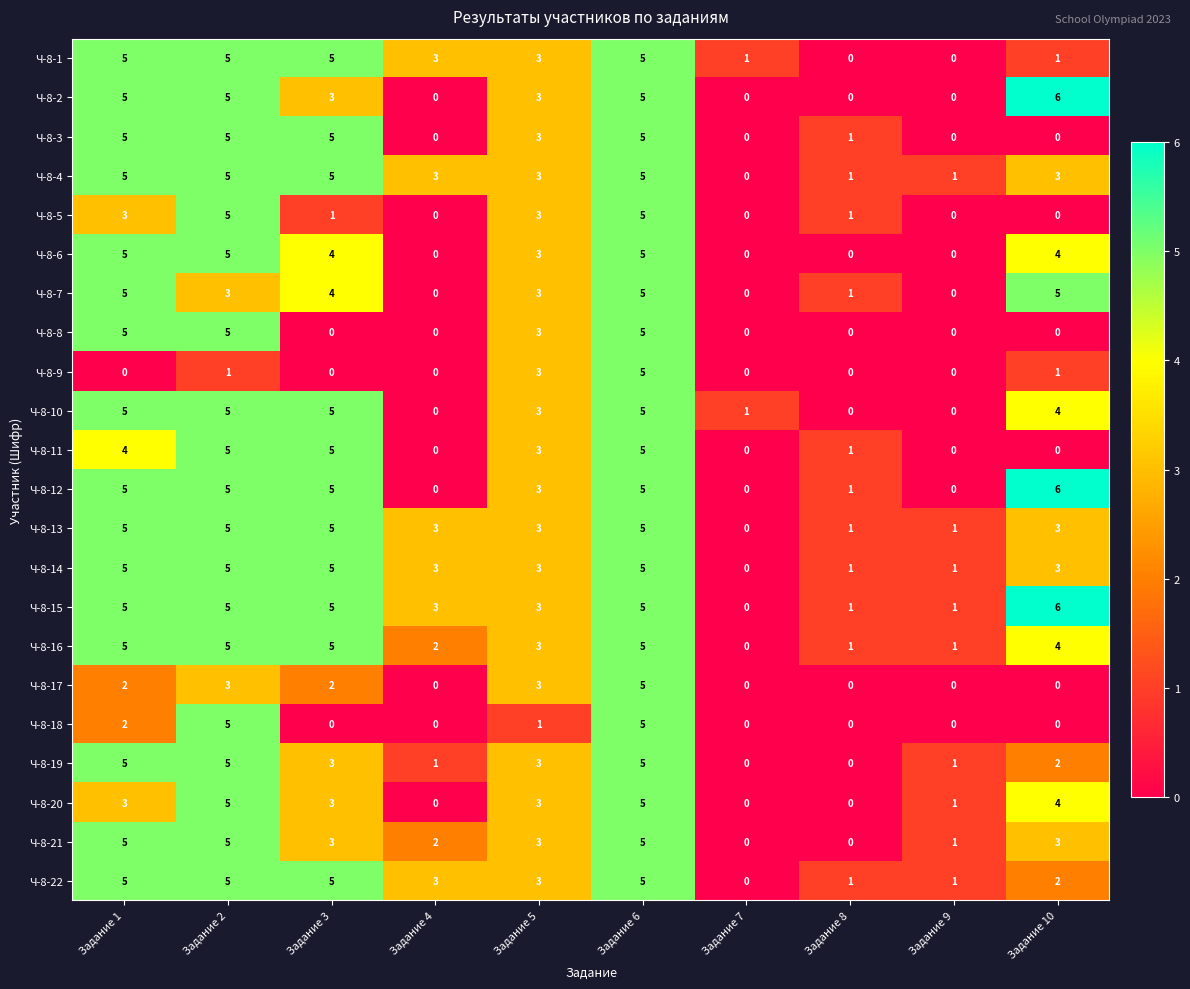

True or false: Ч-8-8 has a value of 5 at Задание 2.

True